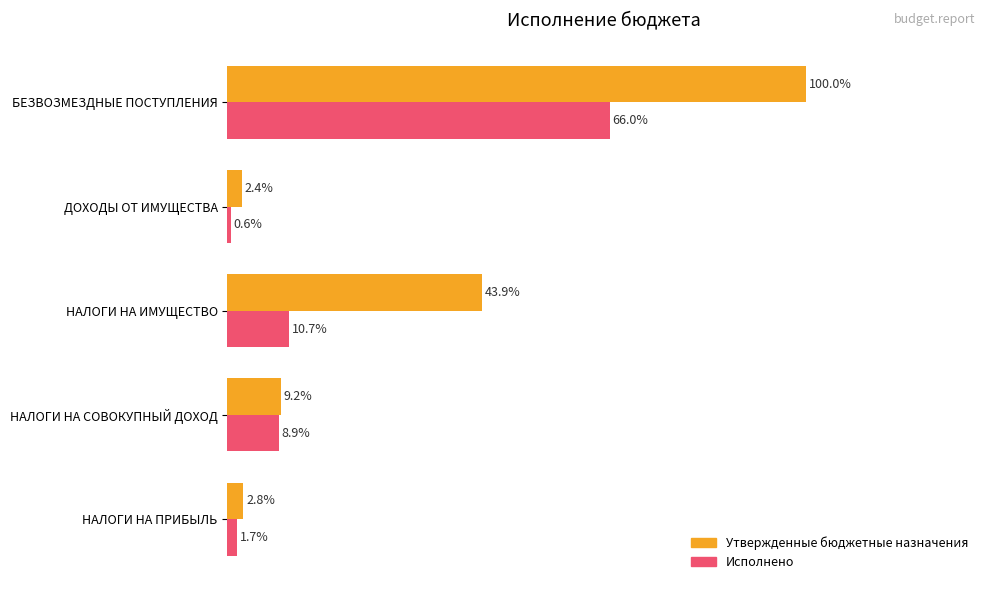

Which series has the largest range (max minus min)?

Утвержденные бюджетные назначения